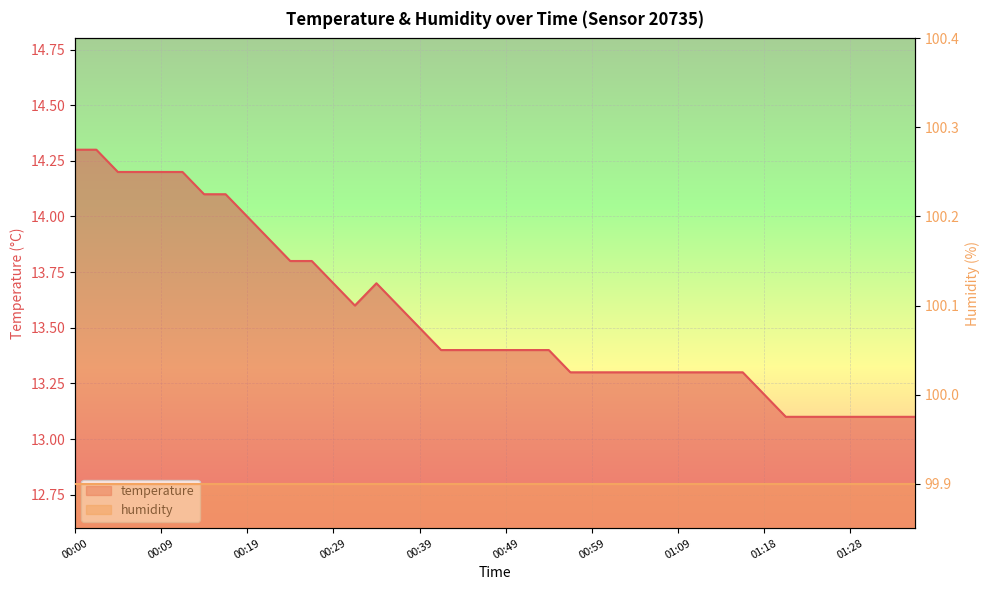

True or false: there are more than 0 points higher than both neighbors.

True